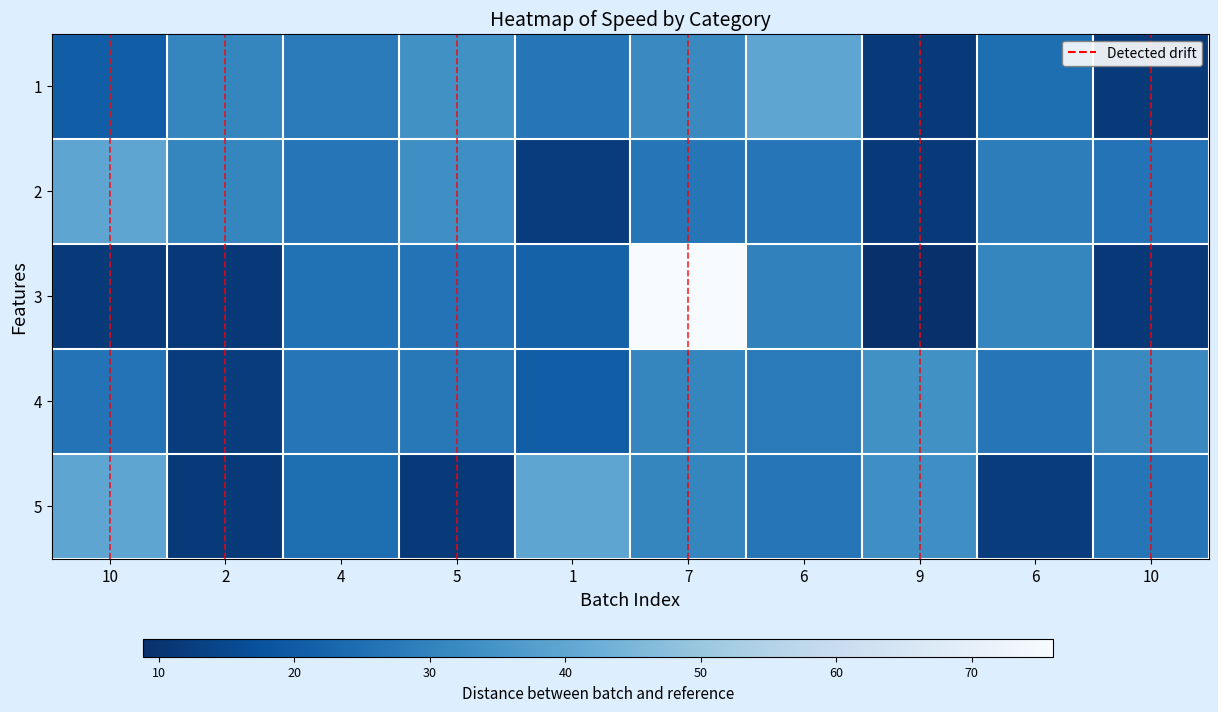

Reading left to right, what are all the values shown in this chart?

1: 20.5	31.1	28.0	33.8	26.7	32.0	40.0	11.3	25.0	11.5
2: 40.0	31.1	26.7	33.3	12.0	26.7	26.7	11.6	28.8	26.2
3: 11.3	11.0	25.7	26.2	21.7	76.0	30.0	8.8	31.1	11.0
4: 26.2	12.0	26.7	27.7	20.5	31.1	28.0	33.8	26.7	32.0
5: 40.0	11.3	25.0	11.5	40.0	31.1	26.7	33.3	12.0	26.7